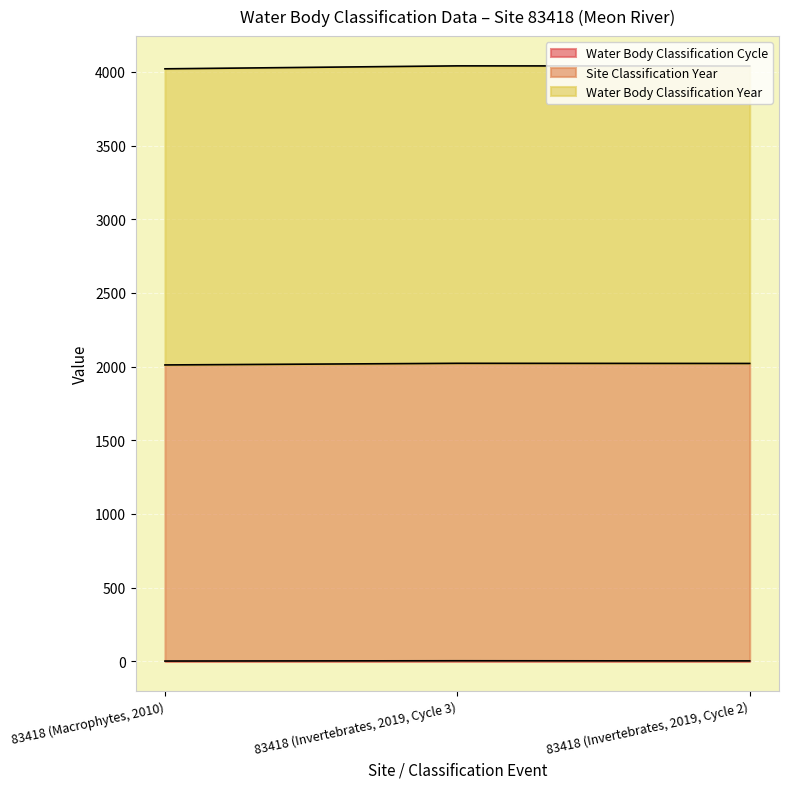

Reading right to left, list all the values displayed in this chart.

Water Body Classification Cycle: 83418 (Invertebrates, 2019, Cycle 2)=2	83418 (Invertebrates, 2019, Cycle 3)=3	83418 (Macrophytes, 2010)=1
Site Classification Year: 83418 (Invertebrates, 2019, Cycle 2)=4040	83418 (Invertebrates, 2019, Cycle 3)=4041	83418 (Macrophytes, 2010)=4021
Water Body Classification Year: 83418 (Invertebrates, 2019, Cycle 2)=2021	83418 (Invertebrates, 2019, Cycle 3)=2022	83418 (Macrophytes, 2010)=2011